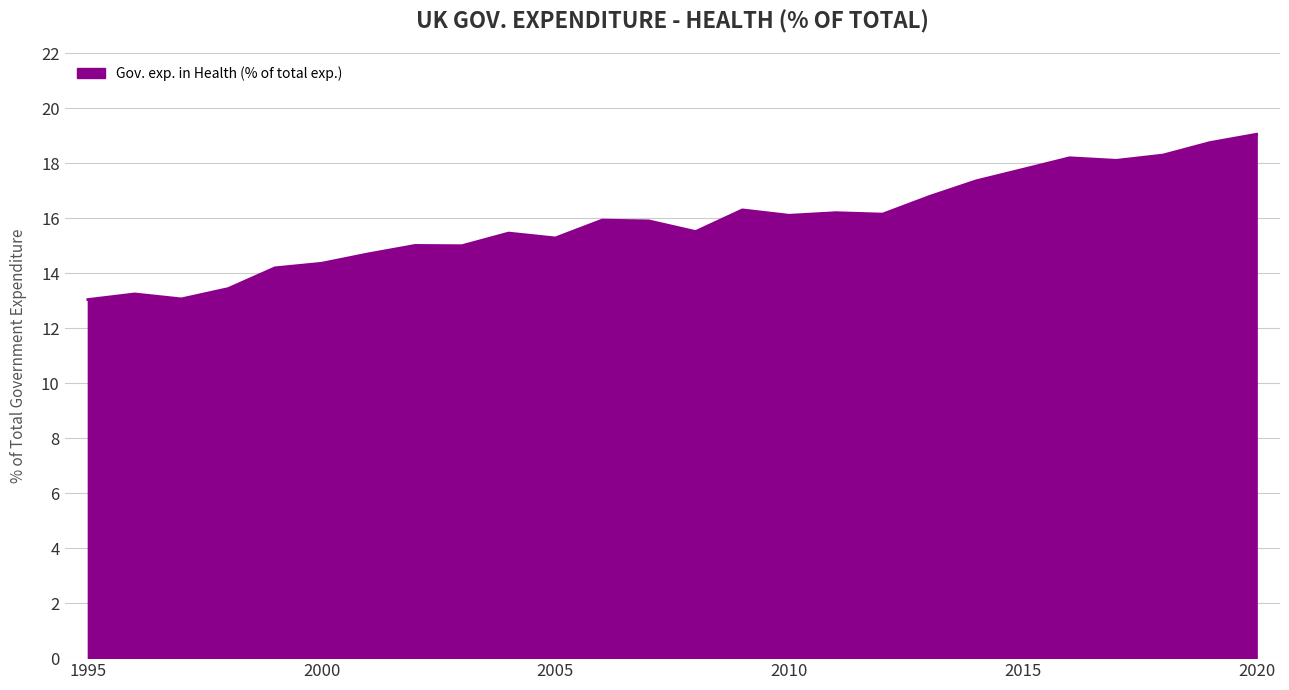

What is the difference between the maximum and minimum values?

6.0